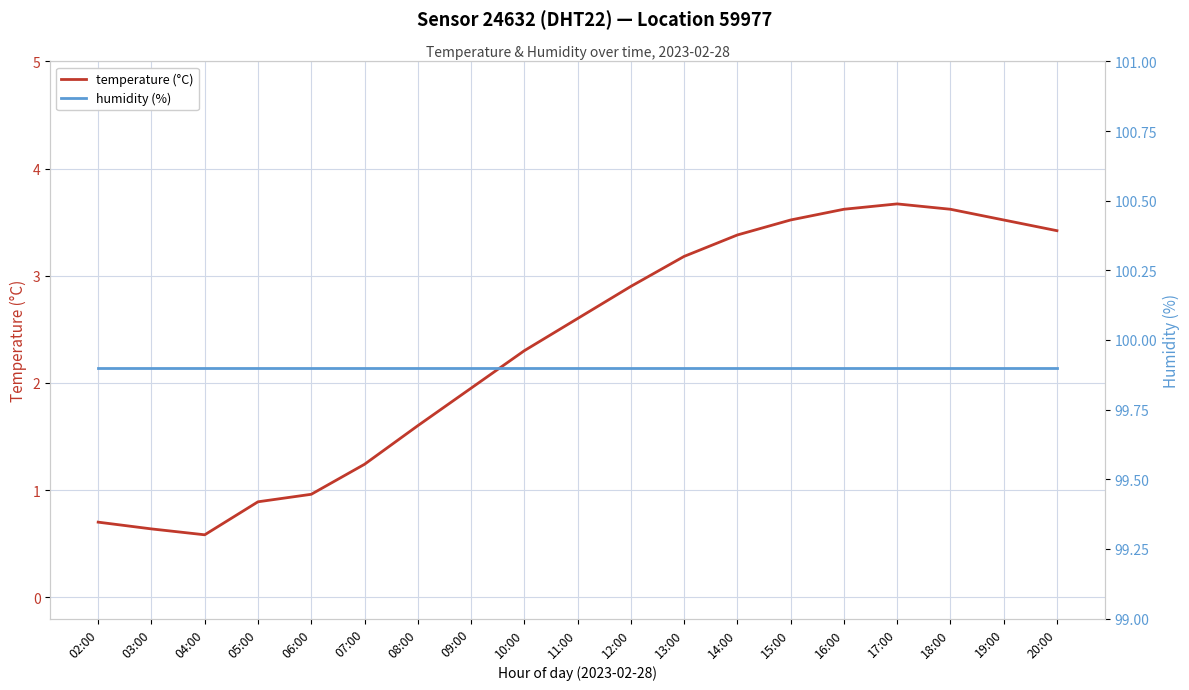

What is the minimum value for temperature (°C)?

0.6